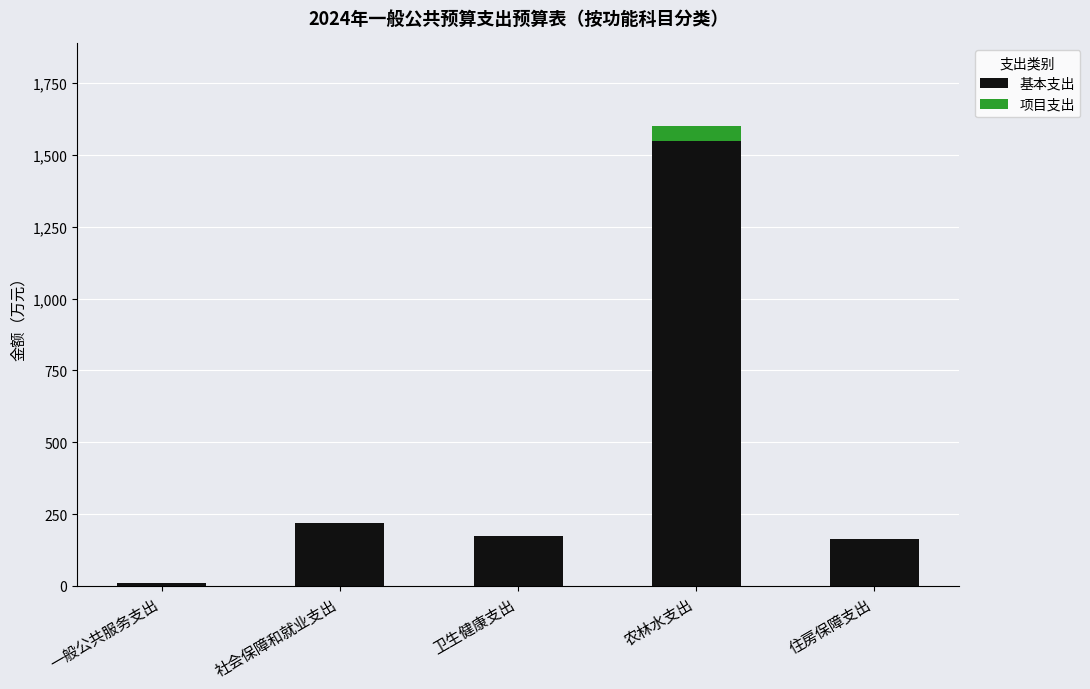

How many series are shown in this chart?

2